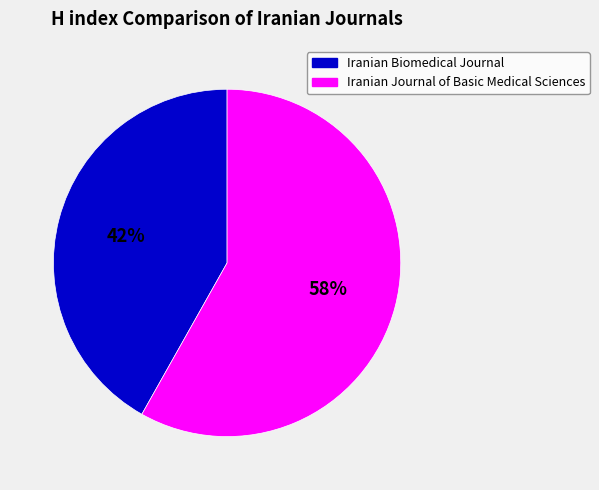

What is the largest slice in the pie chart?

Iranian Journal of Basic Medical Sciences